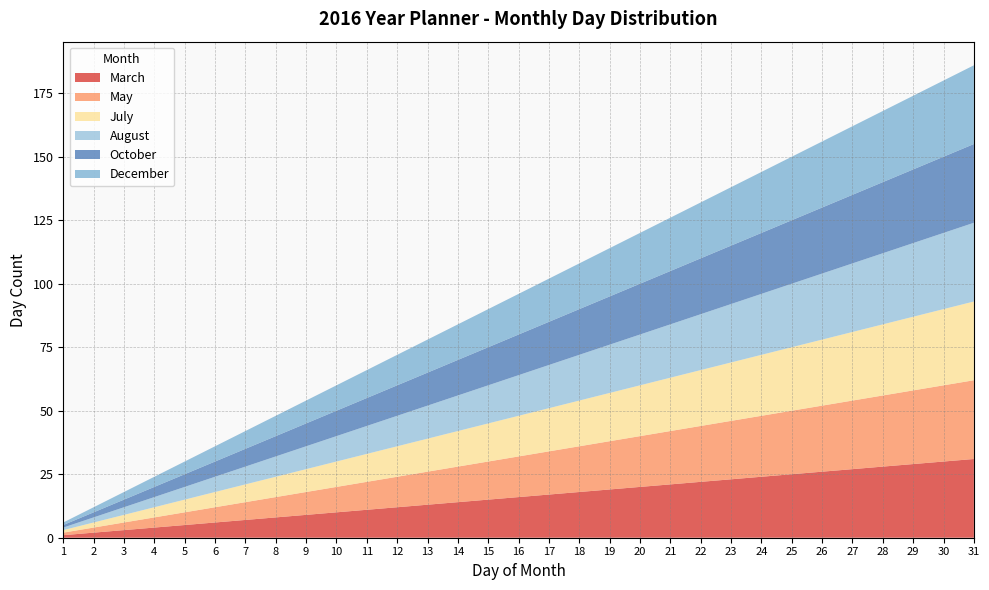

Reading left to right, extract all data points from this chart.

March: 1=1	2=2	3=3	4=4	5=5	6=6	7=7	8=8	9=9	10=10	11=11	12=12	13=13	14=14	15=15	16=16	17=17	18=18	19=19	20=20	21=21	22=22	23=23	24=24	25=25	26=26	27=27	28=28	29=29	30=30	31=31
May: 1=1	2=2	3=3	4=4	5=5	6=6	7=7	8=8	9=9	10=10	11=11	12=12	13=13	14=14	15=15	16=16	17=17	18=18	19=19	20=20	21=21	22=22	23=23	24=24	25=25	26=26	27=27	28=28	29=29	30=30	31=31
July: 1=1	2=2	3=3	4=4	5=5	6=6	7=7	8=8	9=9	10=10	11=11	12=12	13=13	14=14	15=15	16=16	17=17	18=18	19=19	20=20	21=21	22=22	23=23	24=24	25=25	26=26	27=27	28=28	29=29	30=30	31=31
August: 1=1	2=2	3=3	4=4	5=5	6=6	7=7	8=8	9=9	10=10	11=11	12=12	13=13	14=14	15=15	16=16	17=17	18=18	19=19	20=20	21=21	22=22	23=23	24=24	25=25	26=26	27=27	28=28	29=29	30=30	31=31
October: 1=1	2=2	3=3	4=4	5=5	6=6	7=7	8=8	9=9	10=10	11=11	12=12	13=13	14=14	15=15	16=16	17=17	18=18	19=19	20=20	21=21	22=22	23=23	24=24	25=25	26=26	27=27	28=28	29=29	30=30	31=31
December: 1=1	2=2	3=3	4=4	5=5	6=6	7=7	8=8	9=9	10=10	11=11	12=12	13=13	14=14	15=15	16=16	17=17	18=18	19=19	20=20	21=21	22=22	23=23	24=24	25=25	26=26	27=27	28=28	29=29	30=30	31=31